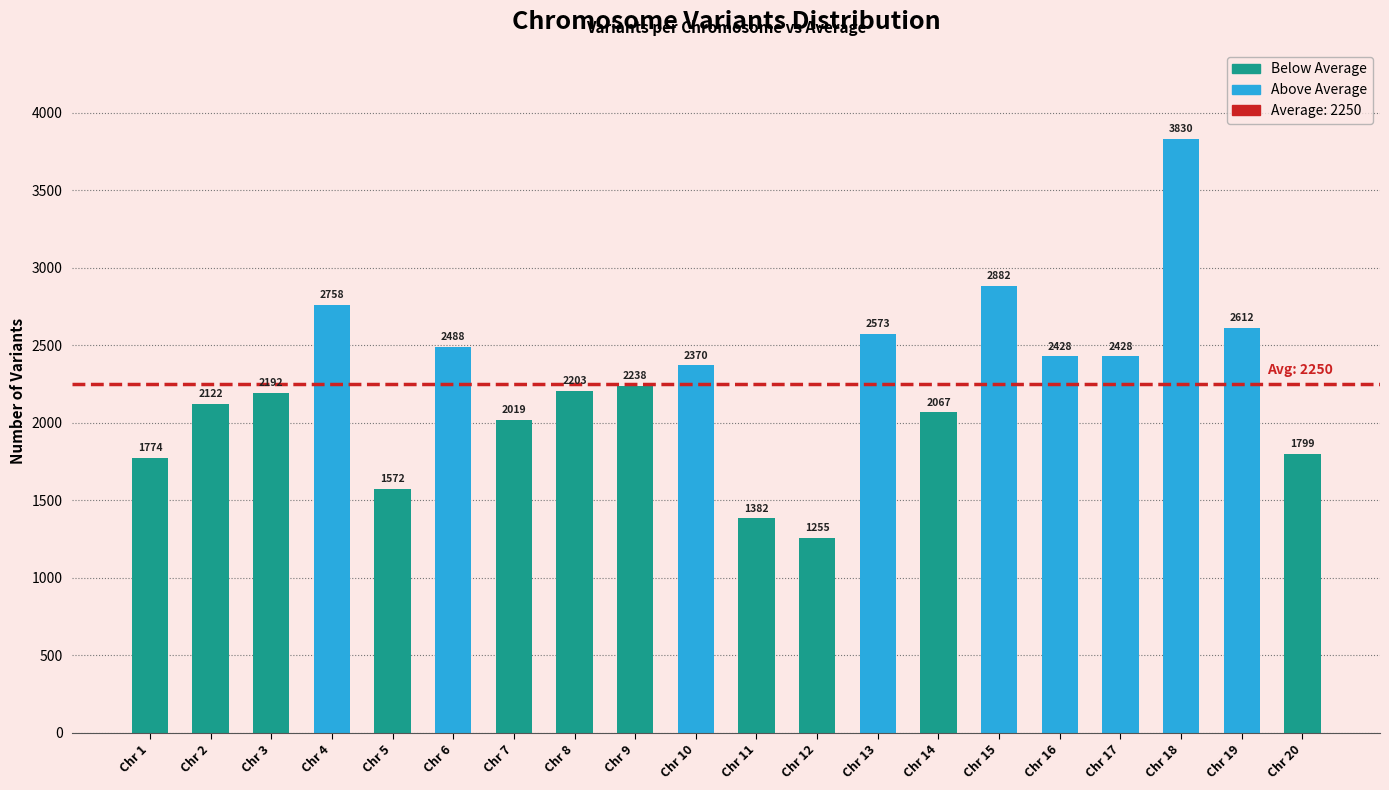

True or false: the data shows 2067 at Chr 14.

True